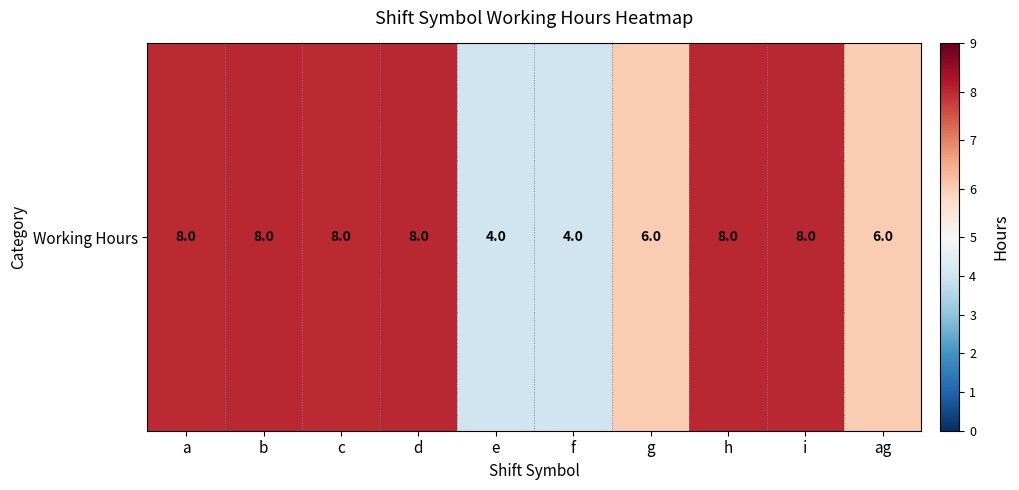

Read the value at c.

8.0